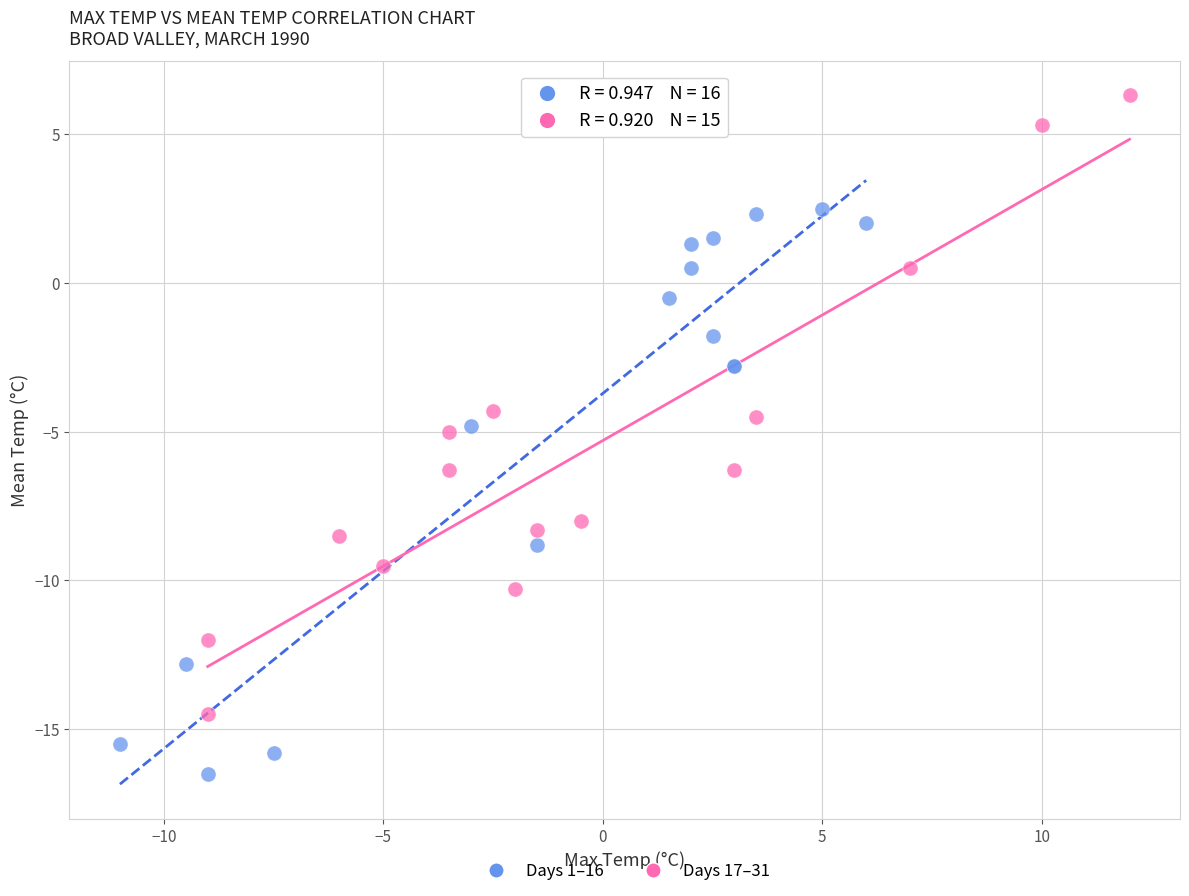

Which series has the largest Y range (max minus min)?

Days 17–31